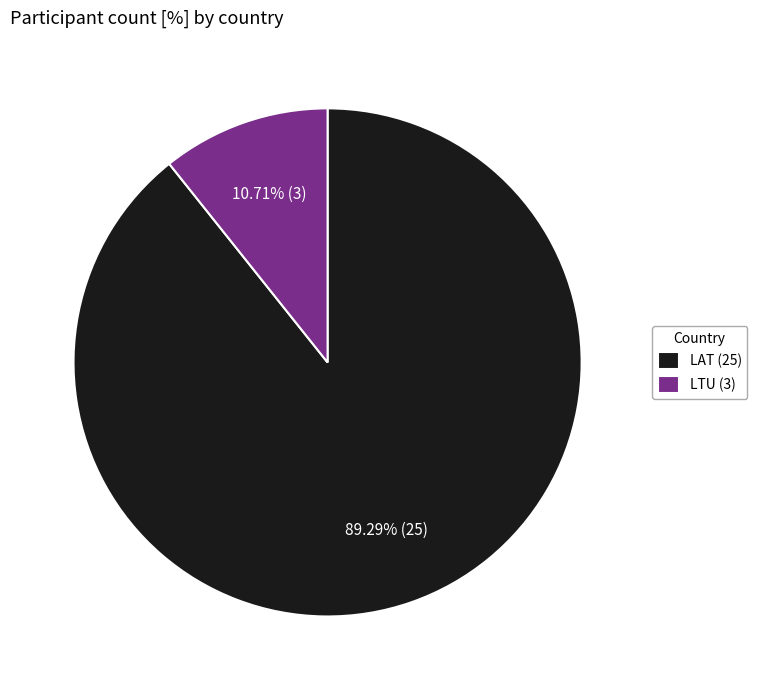

How many segments does this pie chart have?

2